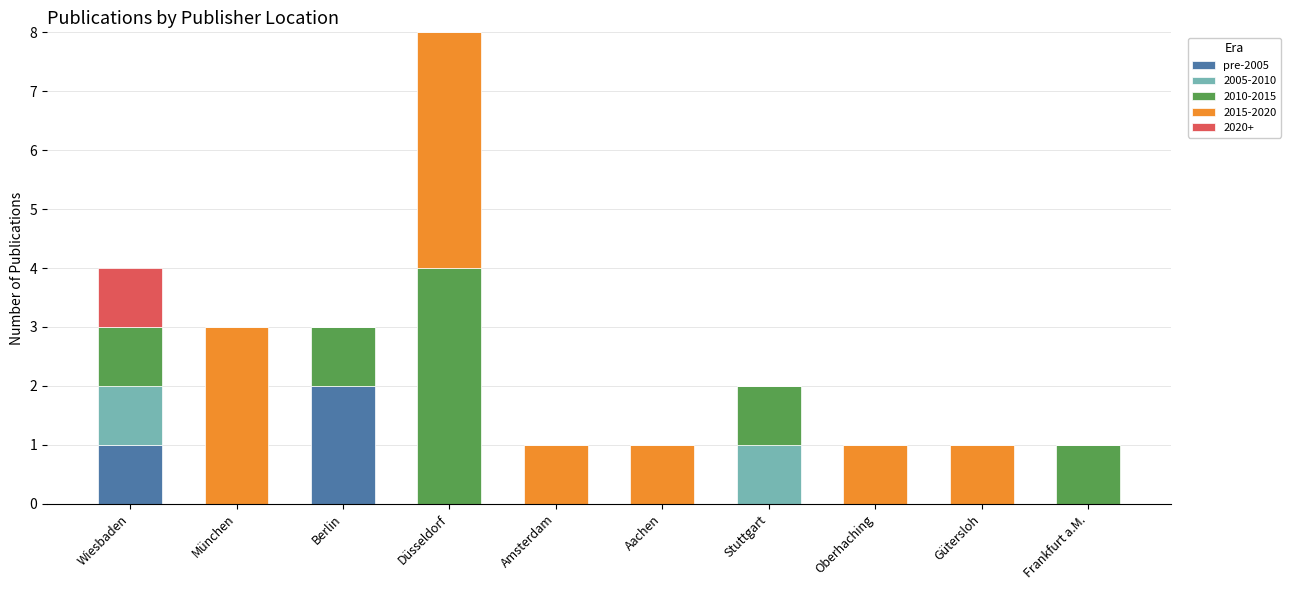

The value of pre-2005 at Düsseldorf is -1. True or false?

False